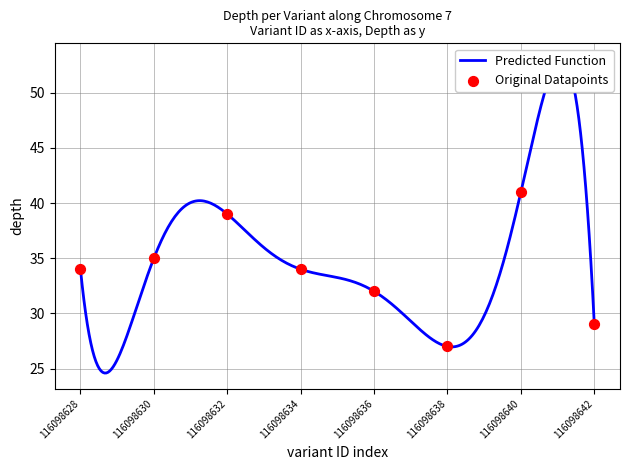

What is the ratio of the value at 116098642 to the value at 116098634?

0.9